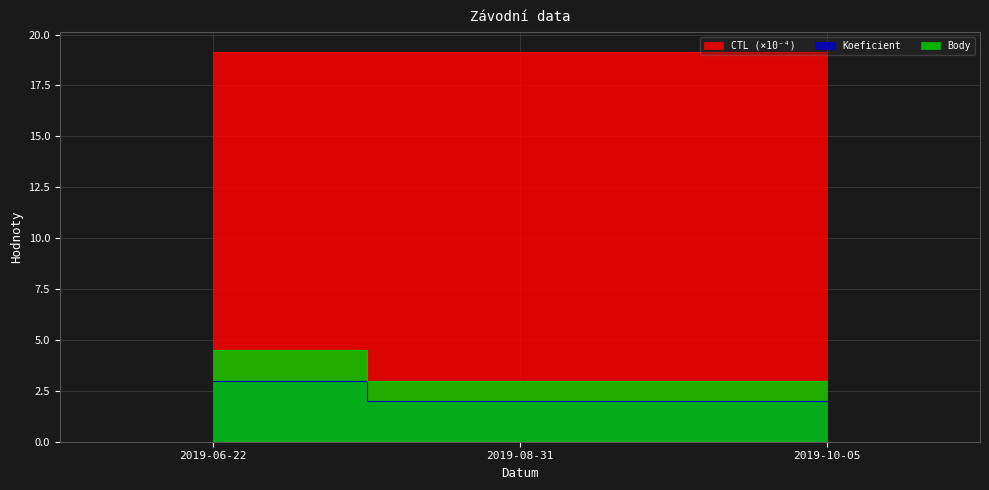

List the series in order of their peak value, highest first.

CTL, Body, Koeficient